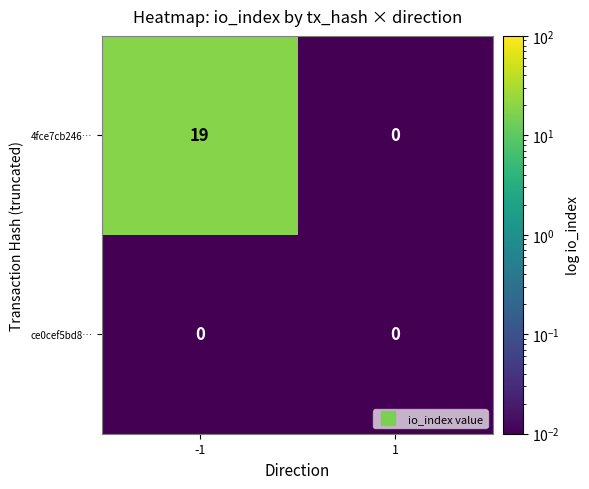

Which series has the largest total across all categories?

4fce7cb246…